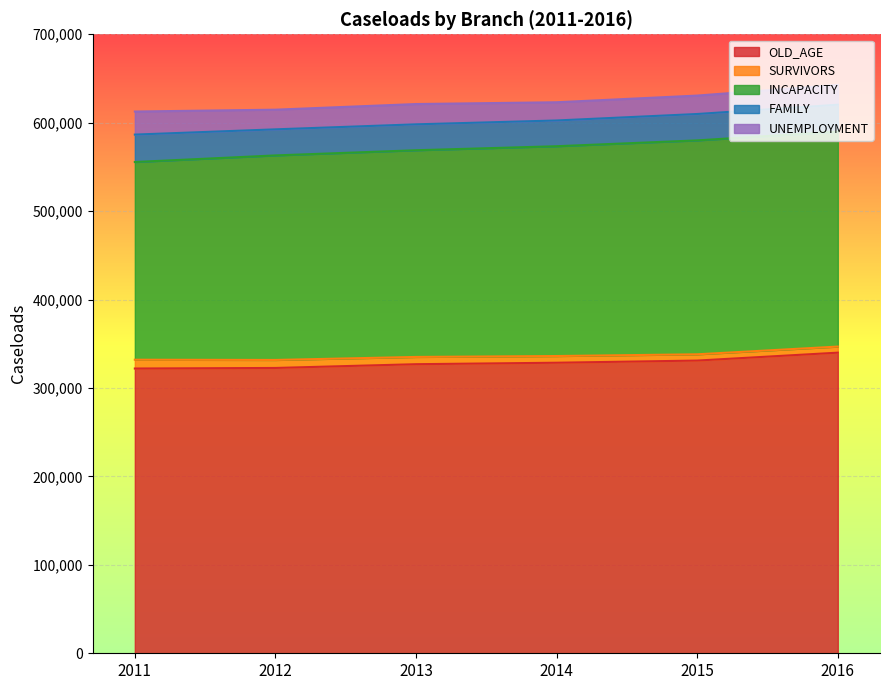

Rank the series by their maximum value, from lowest to highest.

SURVIVORS, UNEMPLOYMENT, FAMILY, INCAPACITY, OLD_AGE